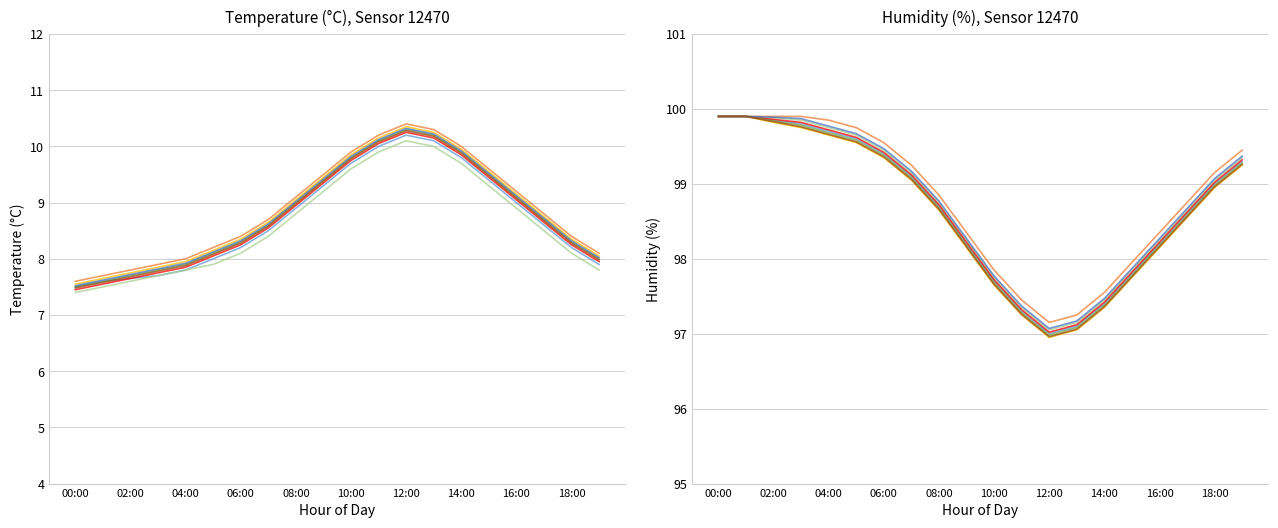

True or false: humidity and temperature intersect in this chart.

False